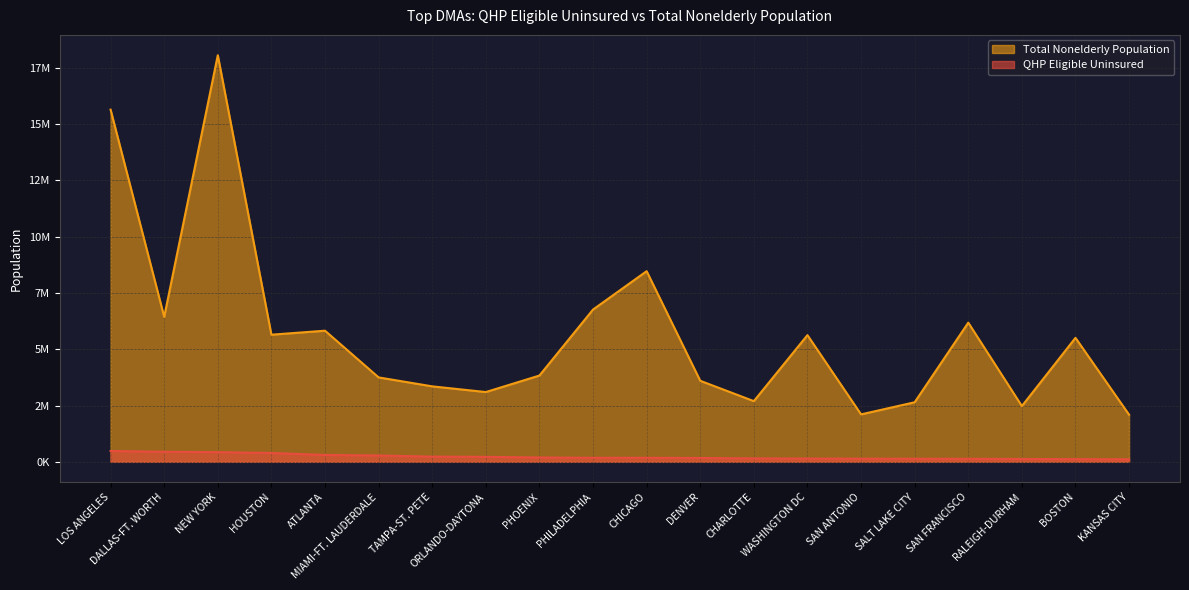

Reading right to left, transcribe all the data shown in this chart.

QHP Eligible Uninsured: KANSAS CITY=112000	BOSTON=120000	RALEIGH-DURHAM=126000	SAN FRANCISCO=134000	SALT LAKE CITY=137000	SAN ANTONIO=140000	WASHINGTON DC=144000	CHARLOTTE=153000	DENVER=170000	CHICAGO=178000	PHILADELPHIA=178000	PHOENIX=194000	ORLANDO-DAYTONA=221000	TAMPA-ST. PETE=231000	MIAMI-FT. LAUDERDALE=280000	ATLANTA=304000	HOUSTON=392000	NEW YORK=430000	DALLAS-FT. WORTH=446000	LOS ANGELES=480000
Total Nonelderly Population: KANSAS CITY=2091000	BOSTON=5504000	RALEIGH-DURHAM=2474000	SAN FRANCISCO=6178000	SALT LAKE CITY=2644000	SAN ANTONIO=2106000	WASHINGTON DC=5624000	CHARLOTTE=2694000	DENVER=3597000	CHICAGO=8462000	PHILADELPHIA=6759000	PHOENIX=3830000	ORLANDO-DAYTONA=3097000	TAMPA-ST. PETE=3350000	MIAMI-FT. LAUDERDALE=3747000	ATLANTA=5820000	HOUSTON=5643000	NEW YORK=18048000	DALLAS-FT. WORTH=6434000	LOS ANGELES=15632000